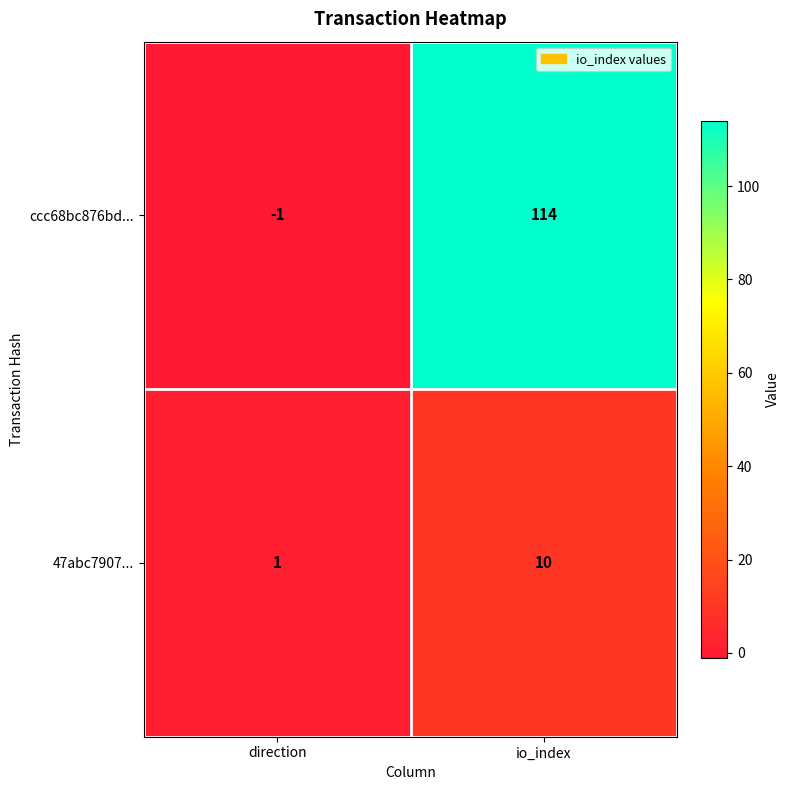

At which label is 47abc7907... closest to 5?

direction